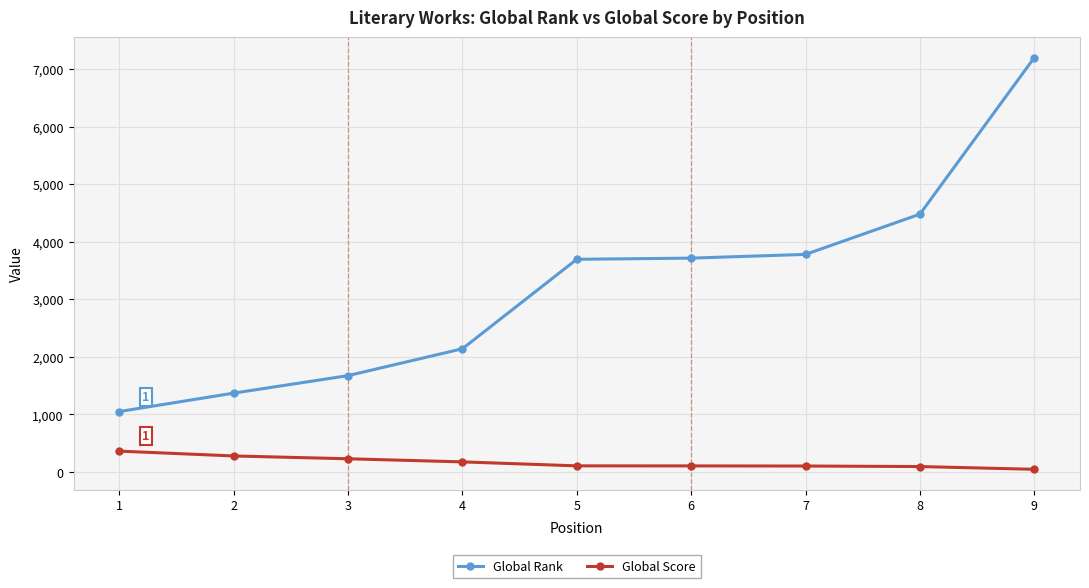

Between 8 and 9, which series saw the biggest shift?

Global Rank